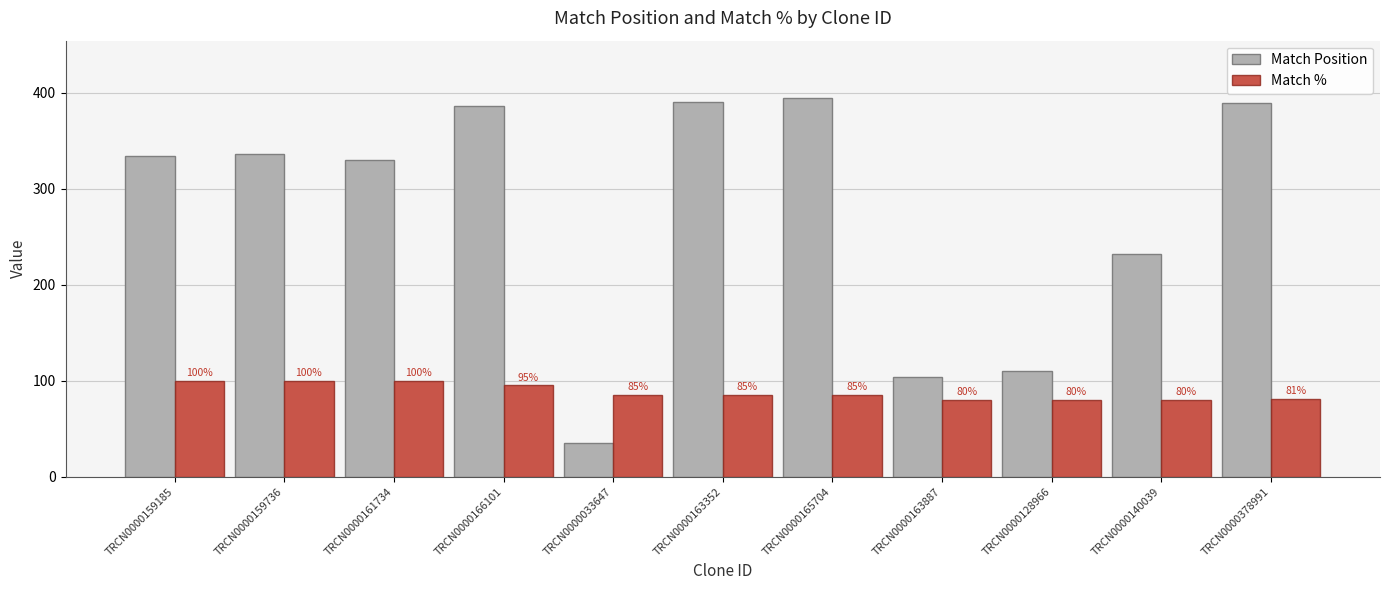

Read the Match Position value at TRCN0000378991.

389